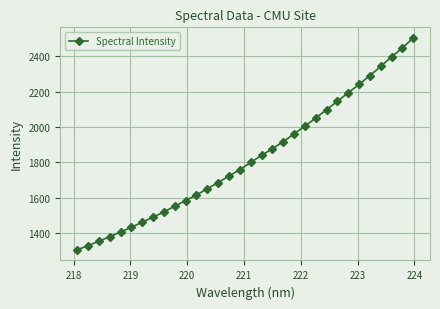

True or false: the data has more than 1 interior local peaks.

False